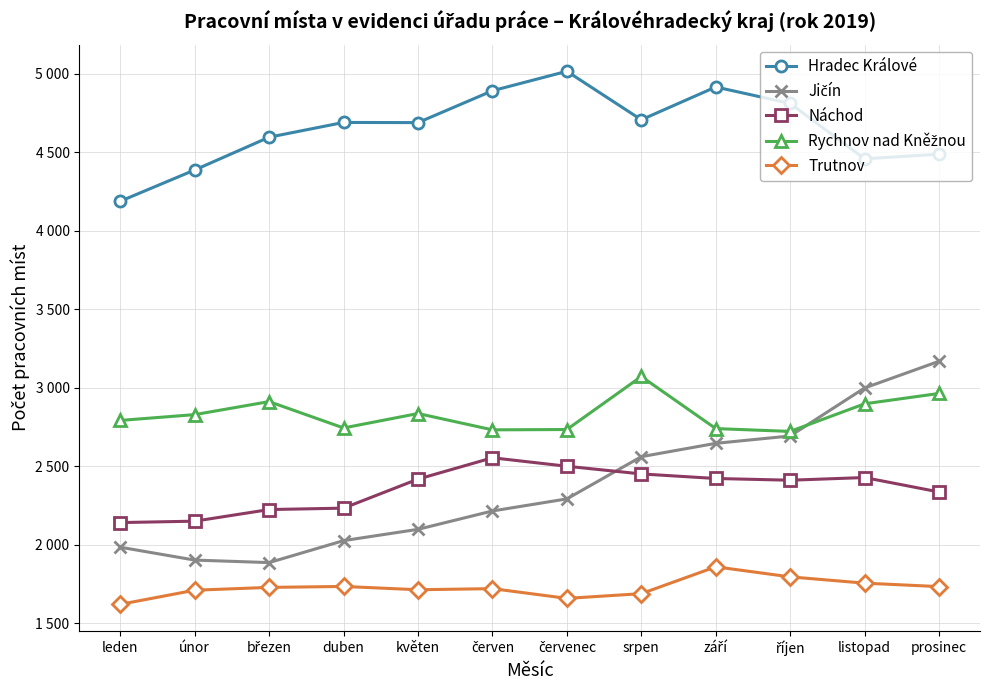

What is the difference between the second highest and minimum values in the Rychnov nad Kněžnou series?

242